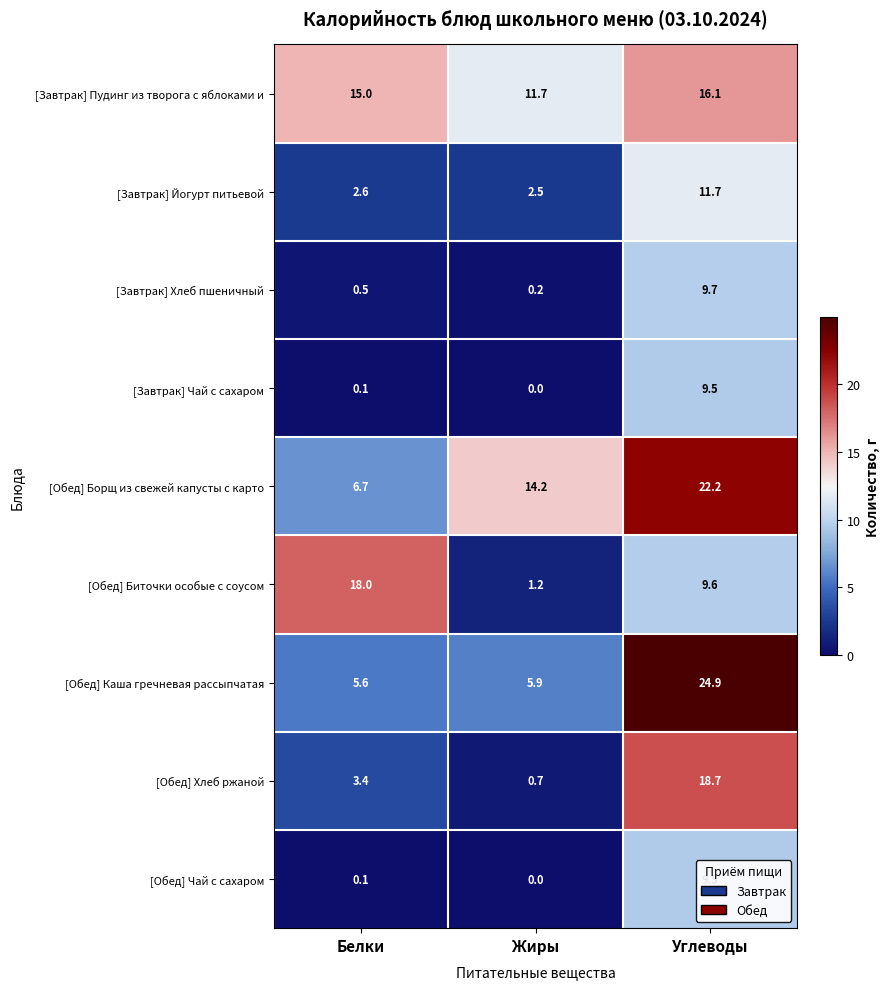

What is the difference between the highest and lowest values at Белки?

17.9